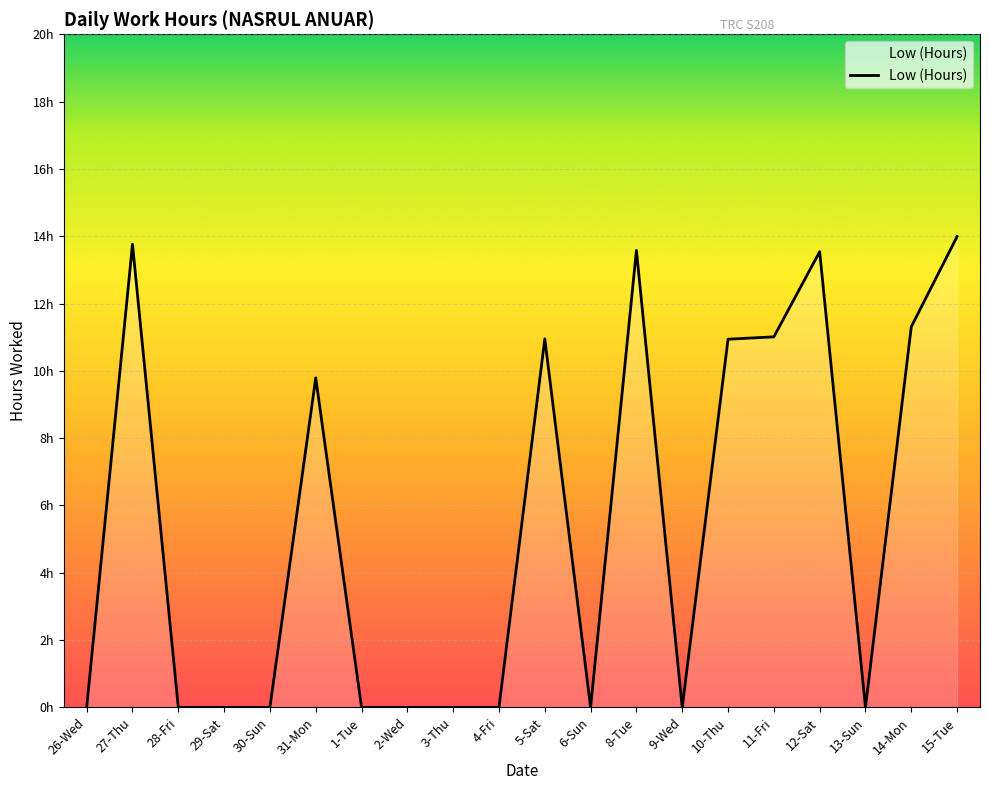

Does the chart have visible grid lines?

Yes